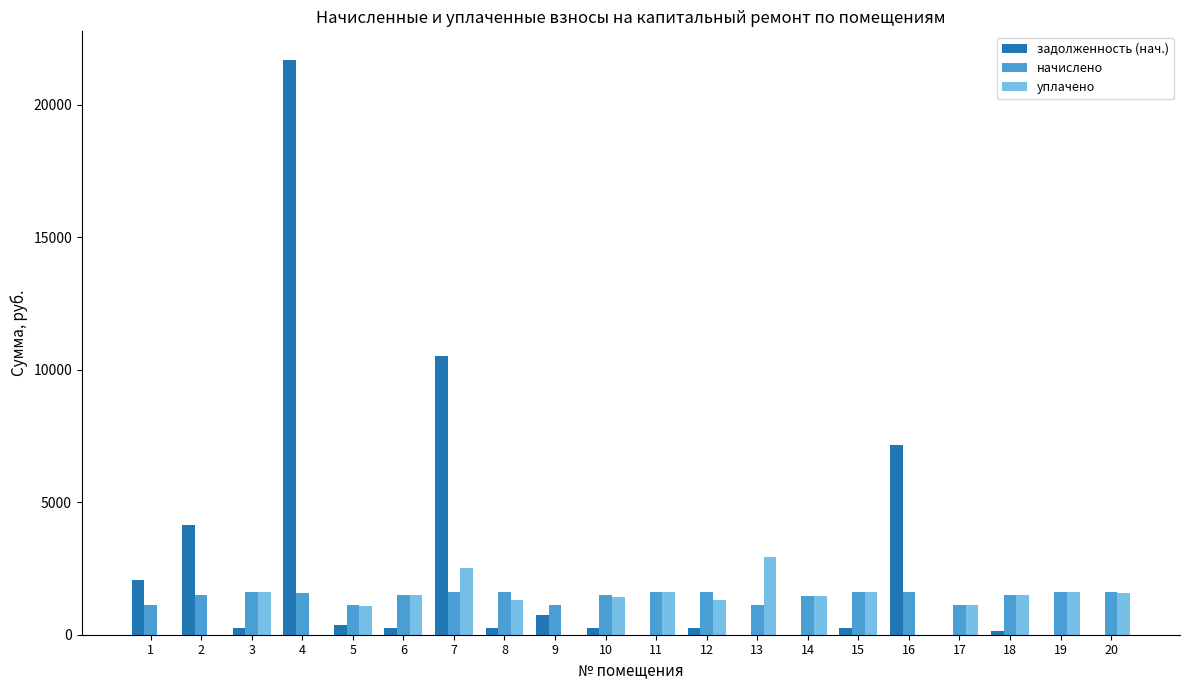

Which series changed the most between 3 and 16?

задолженность (нач.)